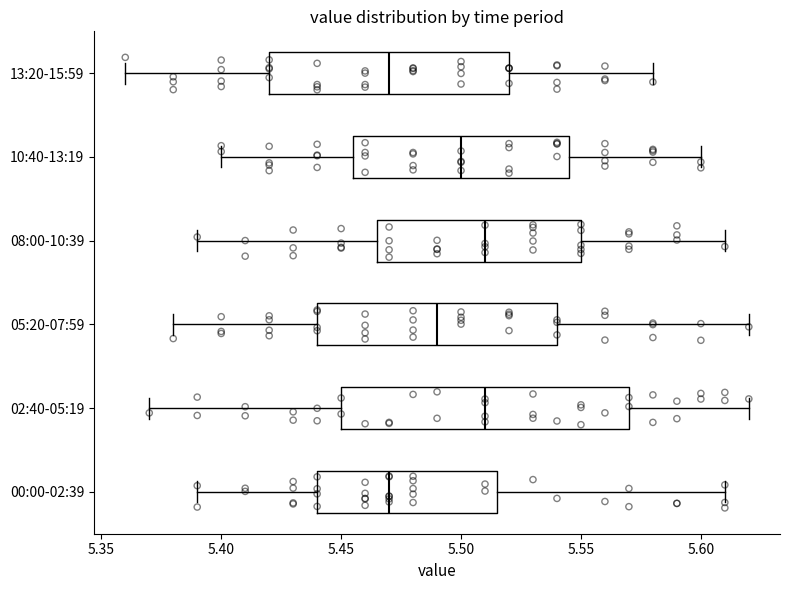

Reading bottom to top, transcribe this box plot: for each box, give where its median line is, the range the box spans, and where its two whiskers end, as read against the x-axis. The values are not printed on the chart, so give them approximately, as read against the axis.

00:00-02:39: median 5.470, box 5.440 to 5.515, whiskers 5.390 to 5.610
02:40-05:19: median 5.510, box 5.450 to 5.570, whiskers 5.370 to 5.620
05:20-07:59: median 5.490, box 5.440 to 5.540, whiskers 5.380 to 5.620
08:00-10:39: median 5.510, box 5.465 to 5.550, whiskers 5.390 to 5.610
10:40-13:19: median 5.500, box 5.455 to 5.545, whiskers 5.400 to 5.600
13:20-15:59: median 5.470, box 5.420 to 5.520, whiskers 5.360 to 5.580